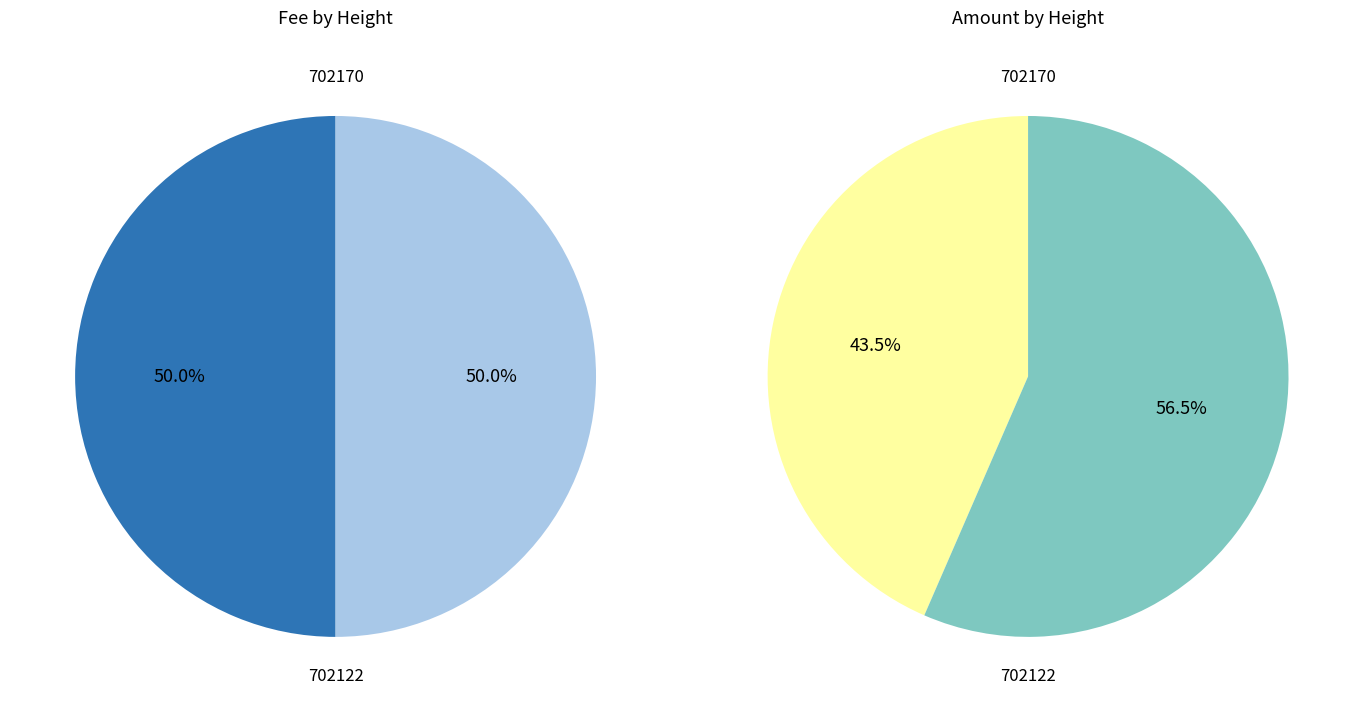

Count the number of slices in the pie.

2